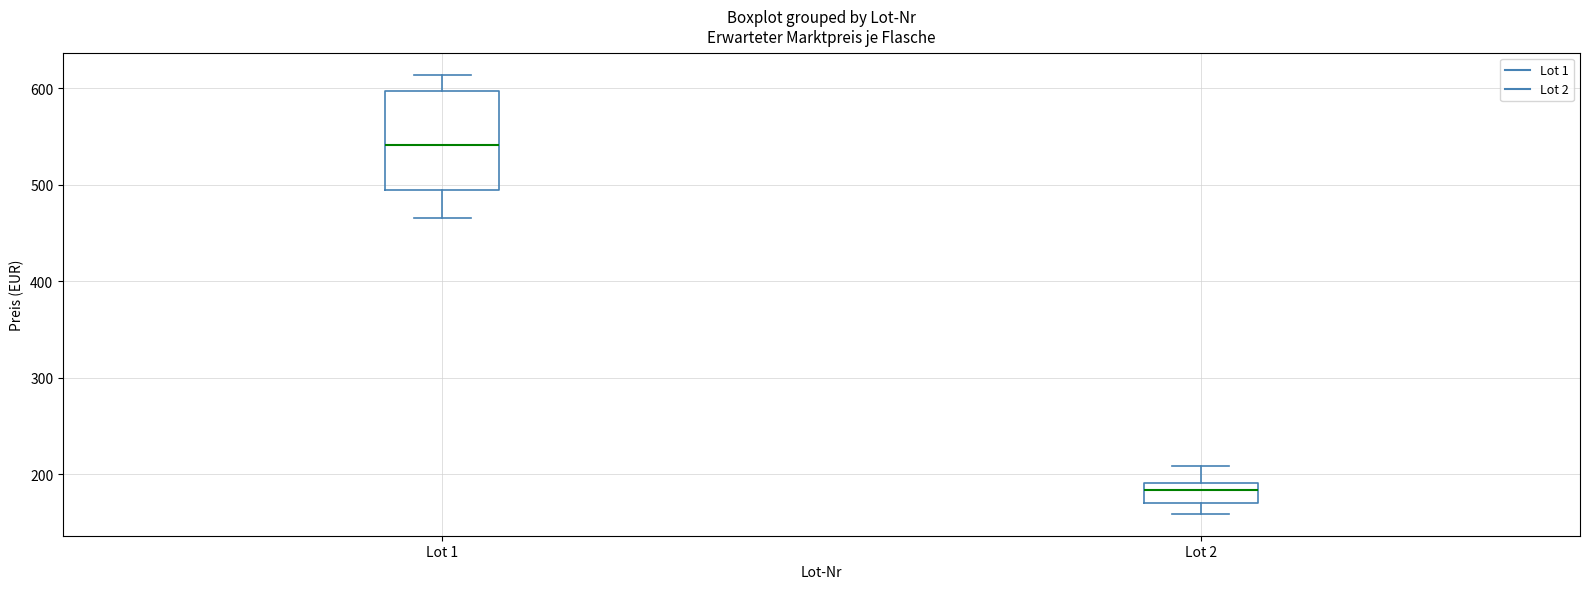

Reading left to right, read every box against the y-axis: the position of its median line, the range the box covers, and the ends of its whiskers. The values are not printed on the chart, so give them approximately, as read against the axis.

Lot 1: median 540, box 490 to 600, whiskers 470 to 610
Lot 2: median 180, box 170 to 190, whiskers 160 to 210